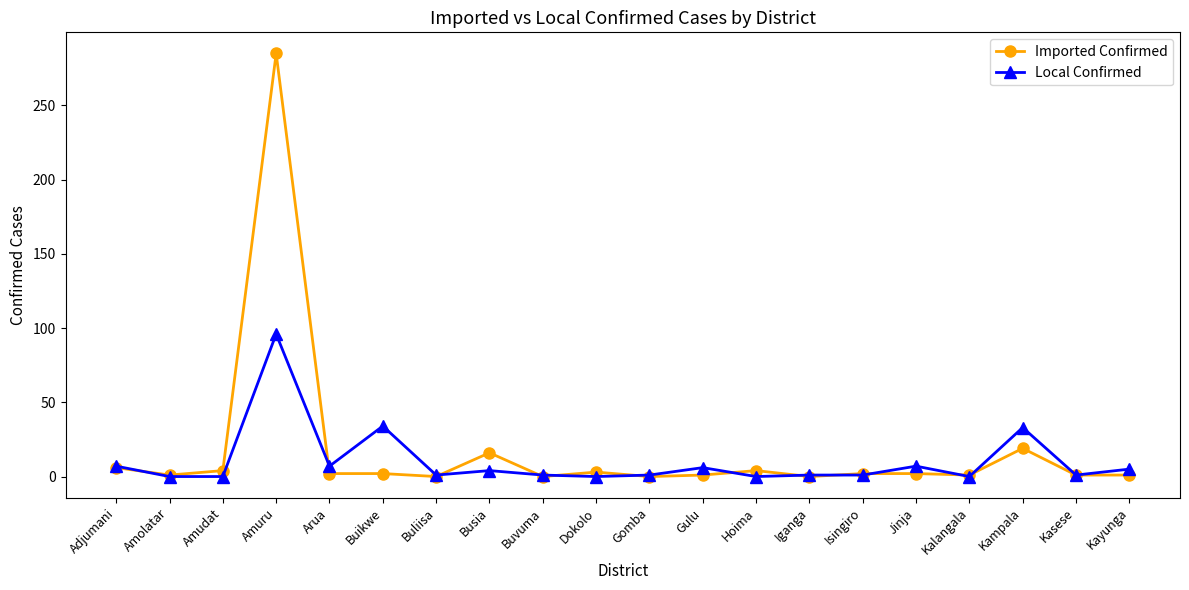

What is the maximum value for Imported Confirmed?

285